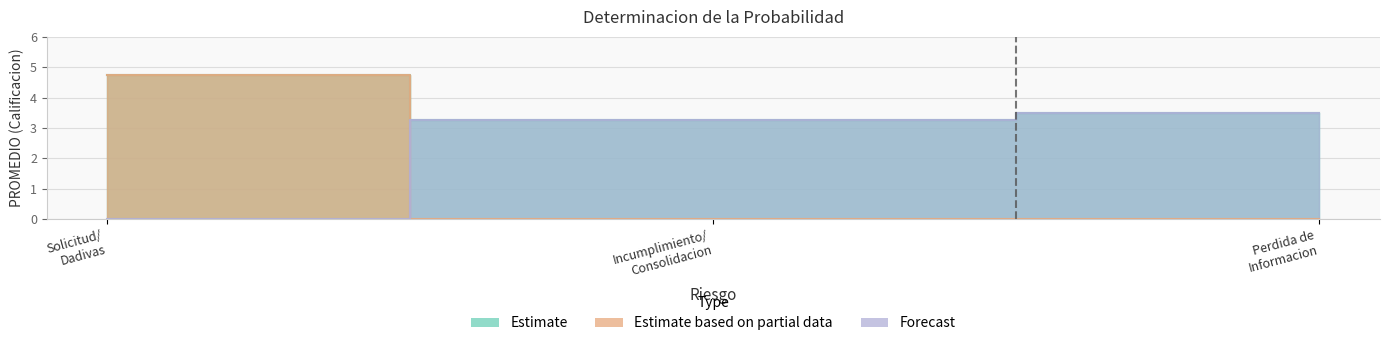

What is the sum of all Forecast values?

6.8